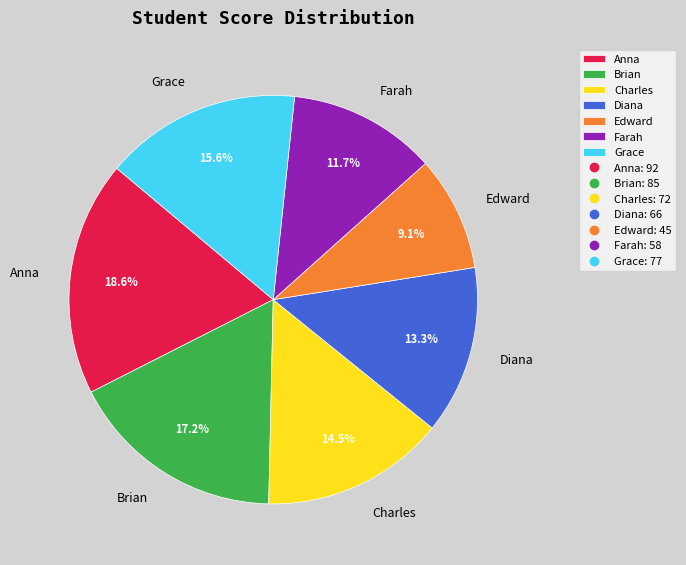

Count the number of slices in the pie.

7